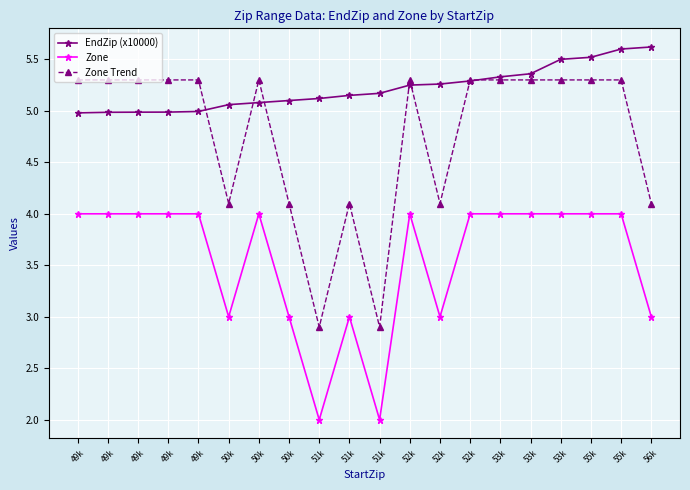

How many series are shown in this chart?

3